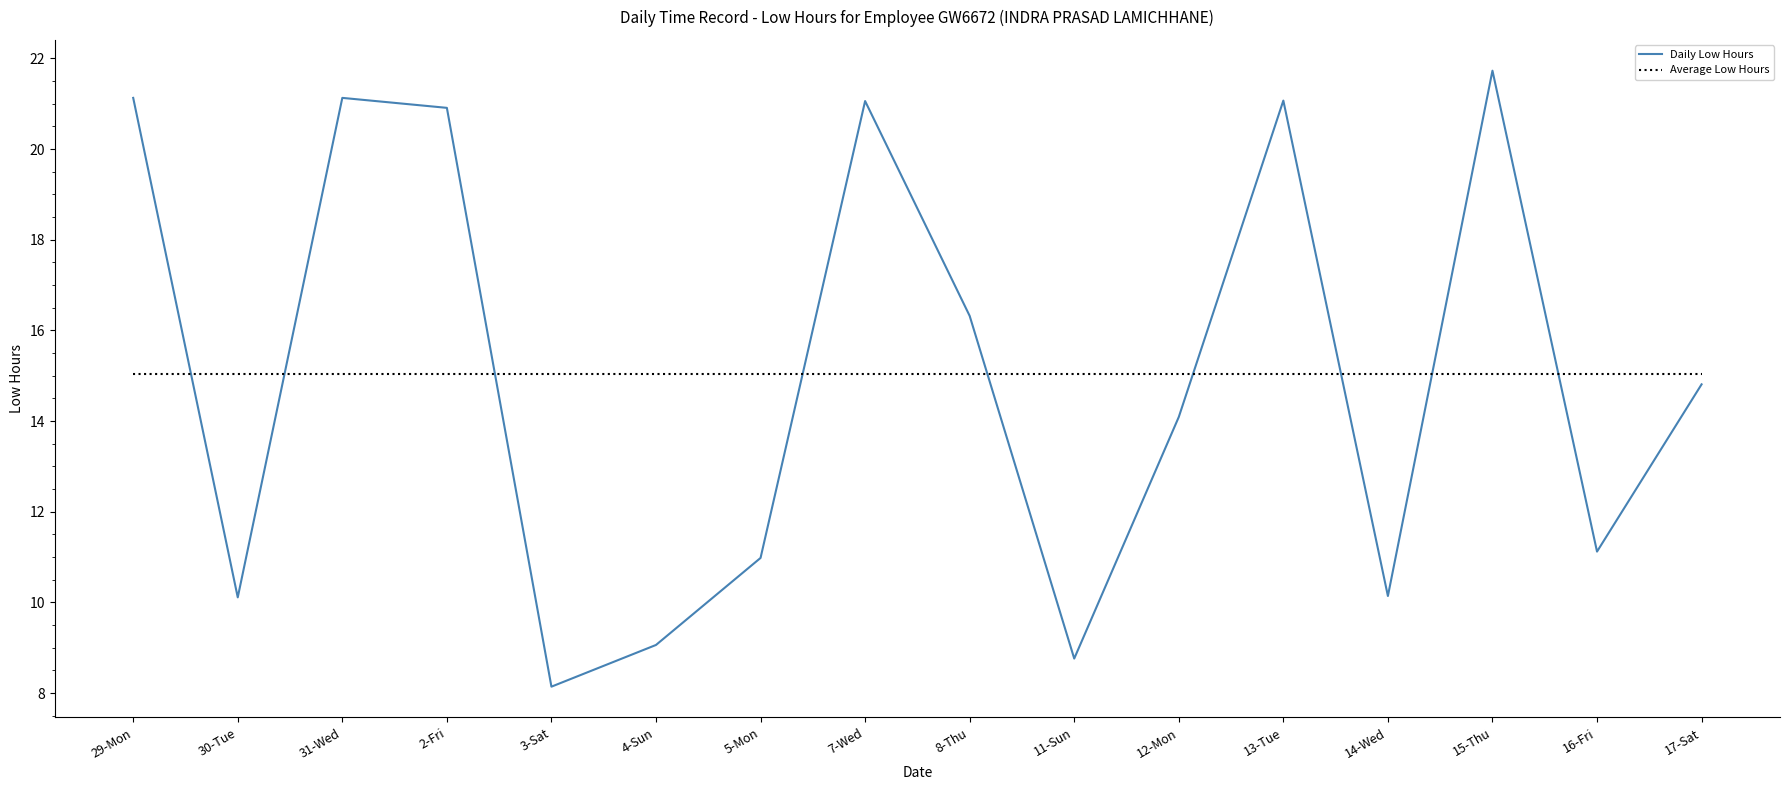

What are all the series names shown in the legend?

Daily Low Hours, Average Low Hours